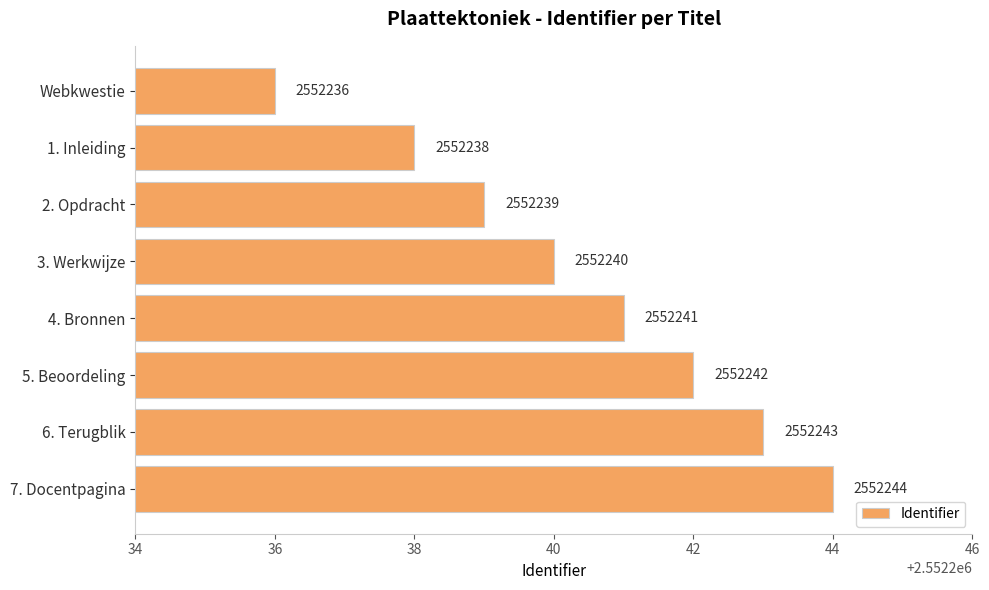

Reading top to bottom, list all the values displayed in this chart.

2552236	2552238	2552239	2552240	2552241	2552242	2552243	2552244